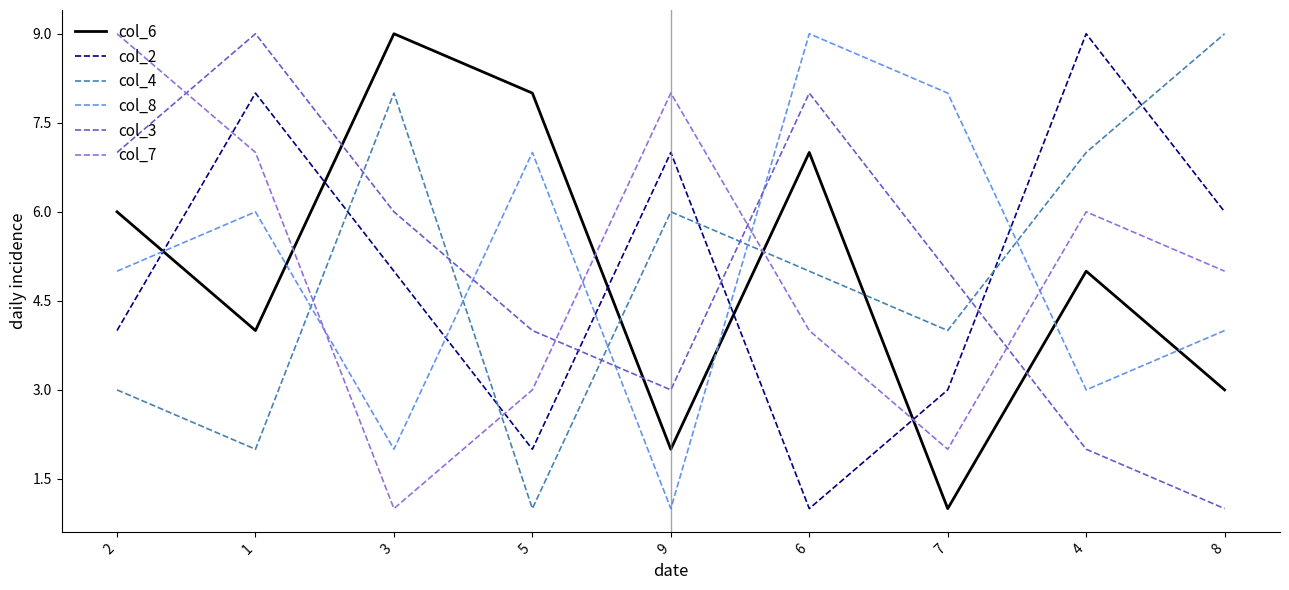

What is the difference between the col_8 values at 3 and 8?

2